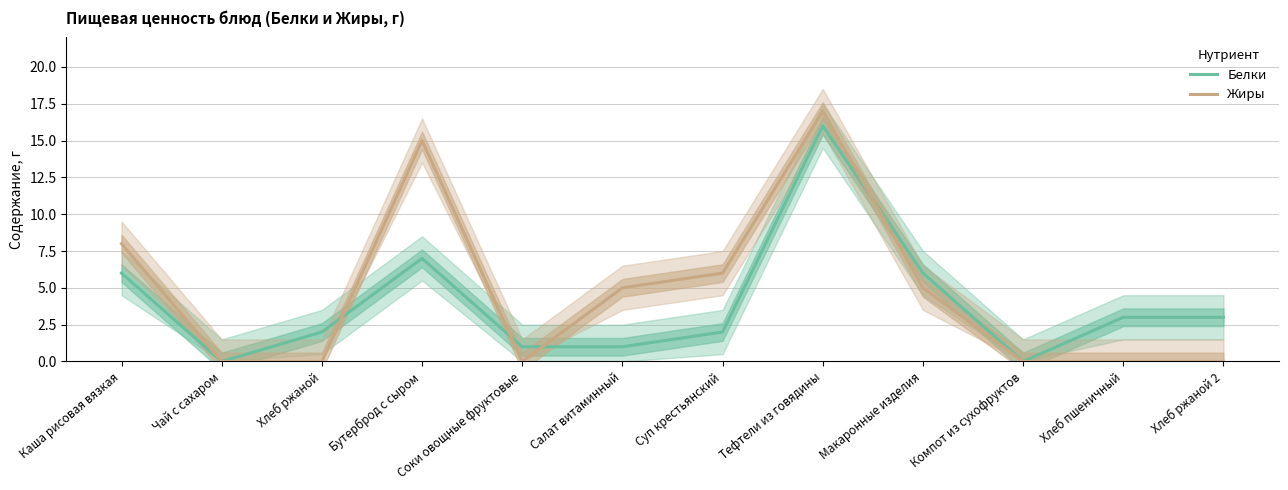

List the labels in order of Белки value, smallest first.

Чай с сахаром, Компот из сухофруктов, Соки овощные фруктовые, Салат витаминный, Хлеб ржаной, Суп крестьянский, Хлеб пшеничный, Хлеб ржаной 2, Каша рисовая вязкая, Макаронные изделия, Бутерброд с сыром, Тефтели из говядины